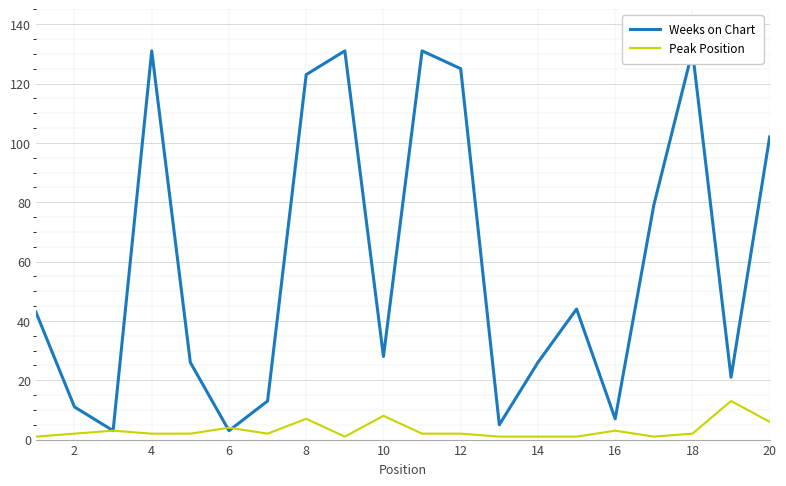

List the series in order of their peak value, lowest first.

Peak Position, Weeks on Chart